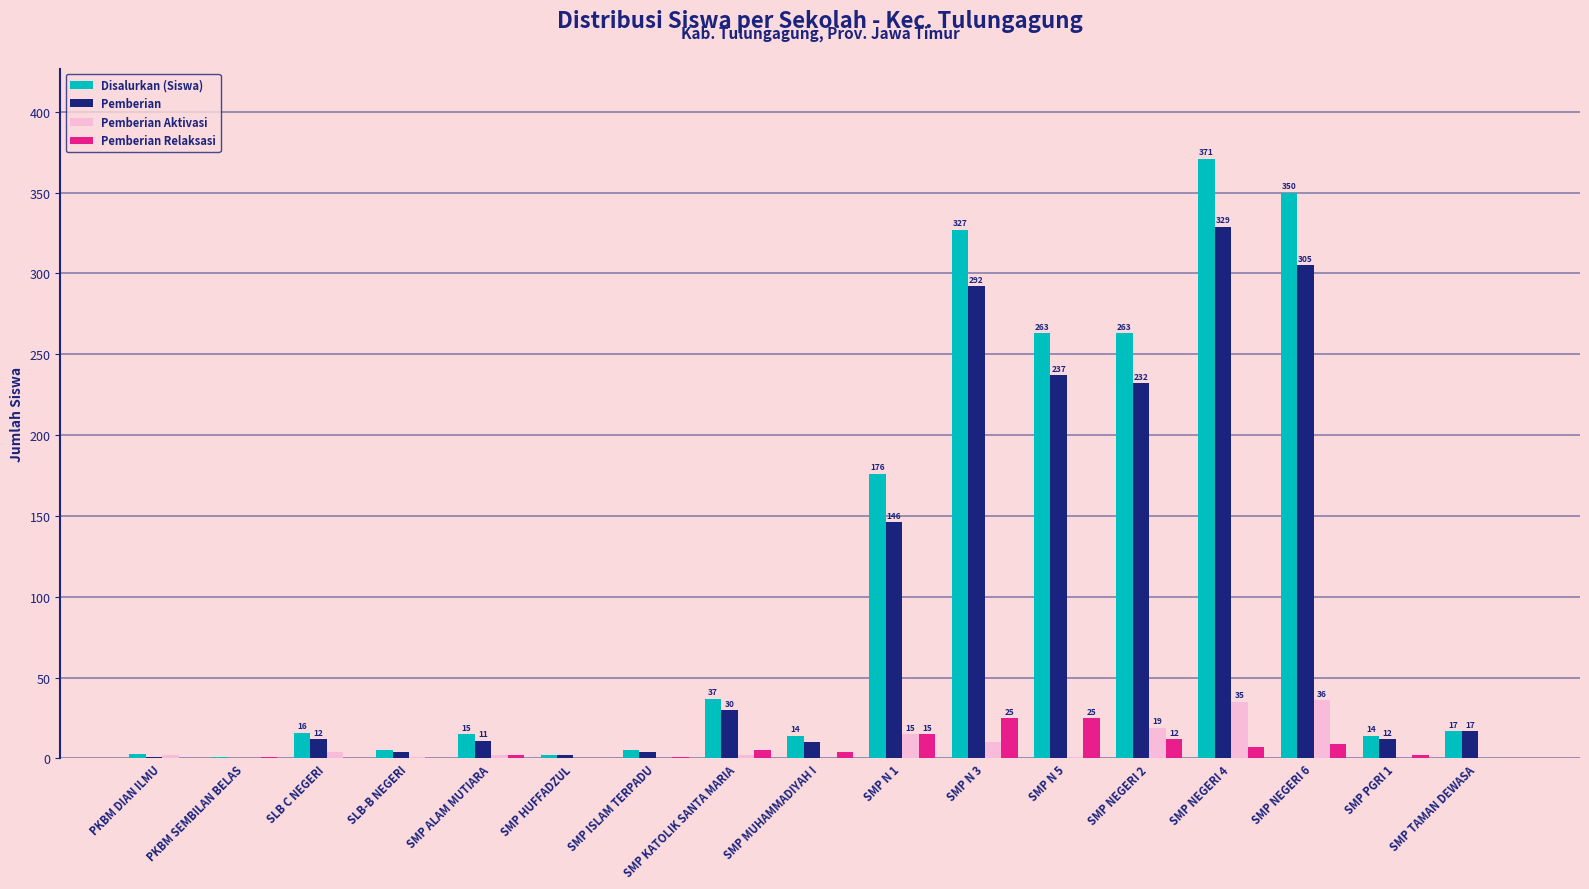

Is the value of Pemberian Aktivasi at SMP NEGERI 2 greater than the value of Pemberian Relaksasi at SMP MUHAMMADIYAH I?

Yes